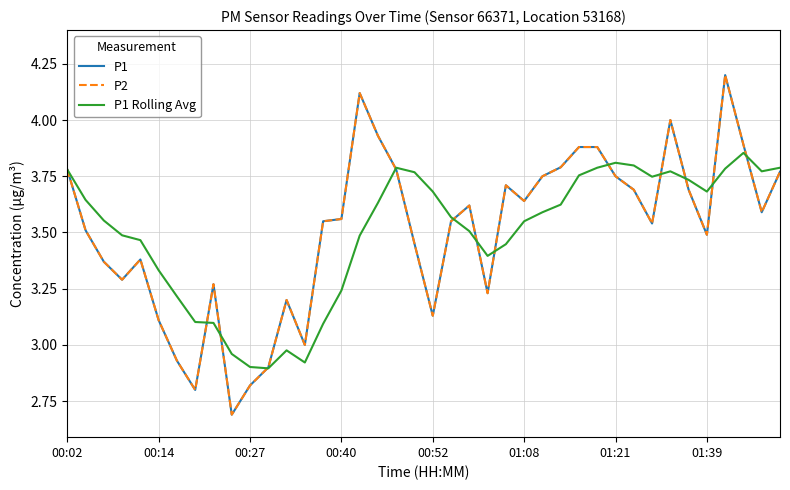

Does the chart have visible grid lines?

Yes